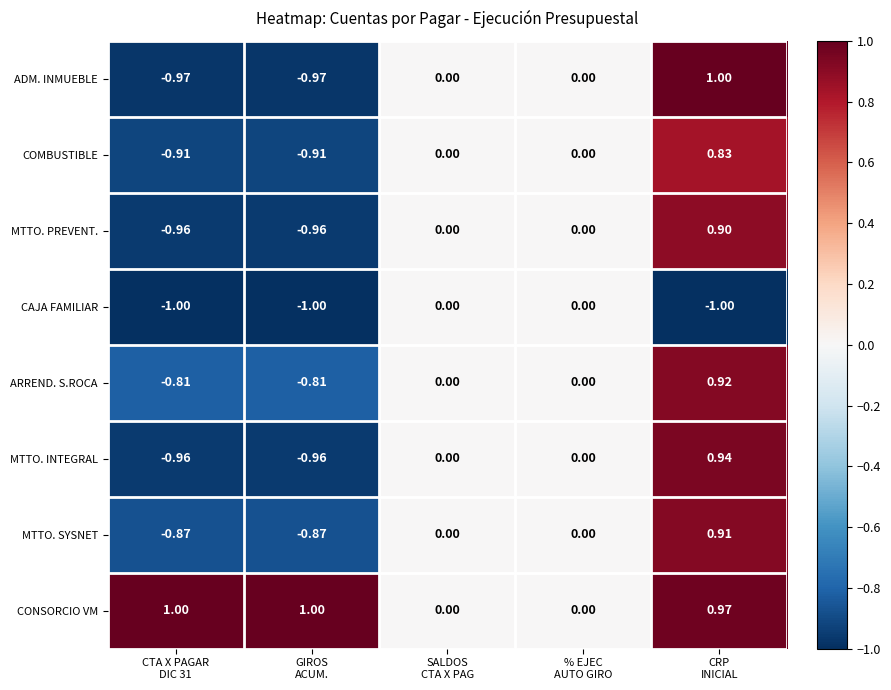

What is the minimum value shown in the chart?

-1.0